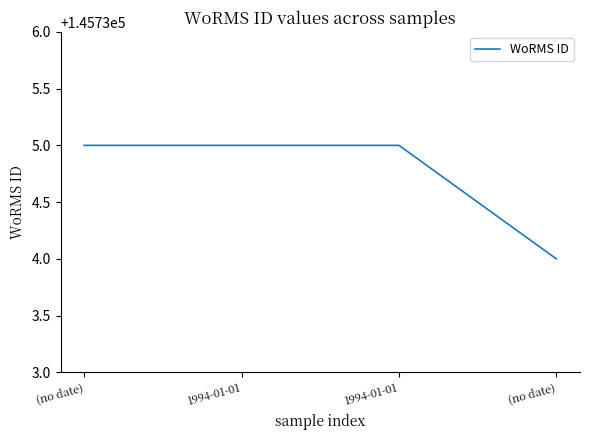

Between (no date) and 1994-01-01, which is larger?

(no date)